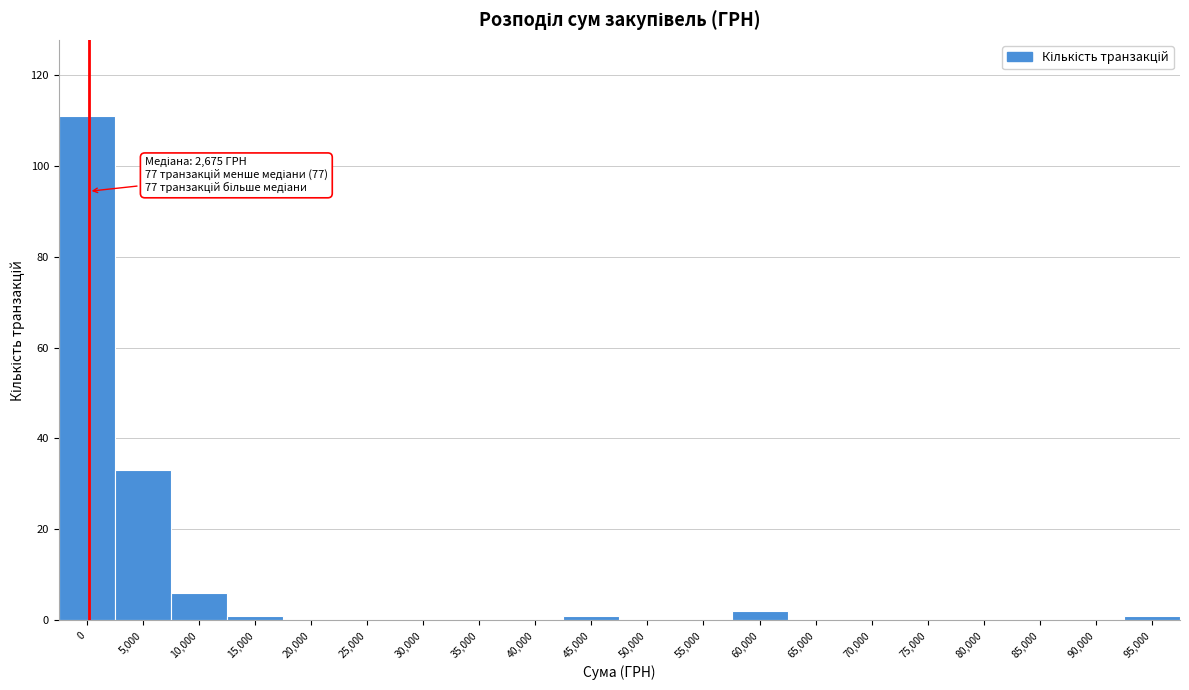

Reading left to right, transcribe all the data shown in this chart.

0=111	5,000=33	10,000=6	15,000=1	20,000=0	25,000=0	30,000=0	35,000=0	40,000=0	45,000=1	50,000=0	55,000=0	60,000=2	65,000=0	70,000=0	75,000=0	80,000=0	85,000=0	90,000=0	95,000=1